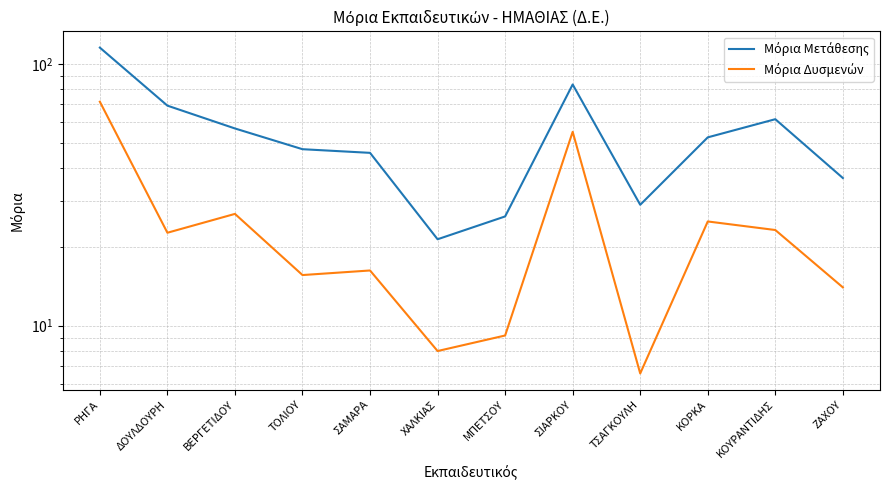

Rank the categories by Μόρια Δυσμενών value from lowest to highest.

ΤΣΑΓΚΟΥΛΗ, ΧΑΛΚΙΑΣ, ΜΠΕΤΣΟΥ, ΖΑΧΟΥ, ΤΟΛΙΟΥ, ΣΑΜΑΡΑ, ΔΟΥΛΔΟΥΡΗ, ΚΟΥΡΑΝΤΙΔΗΣ, ΚΟΡΚΑ, ΒΕΡΓΕΤΙΔΟΥ, ΣΙΑΡΚΟΥ, ΡΗΓΑ